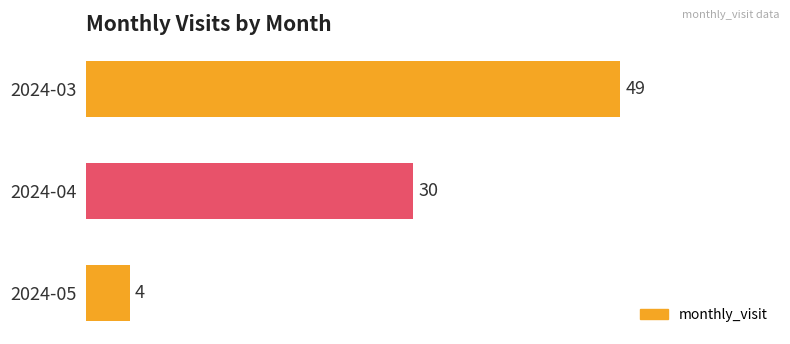

What is the change in value from 2024-03 to 2024-04?

-19